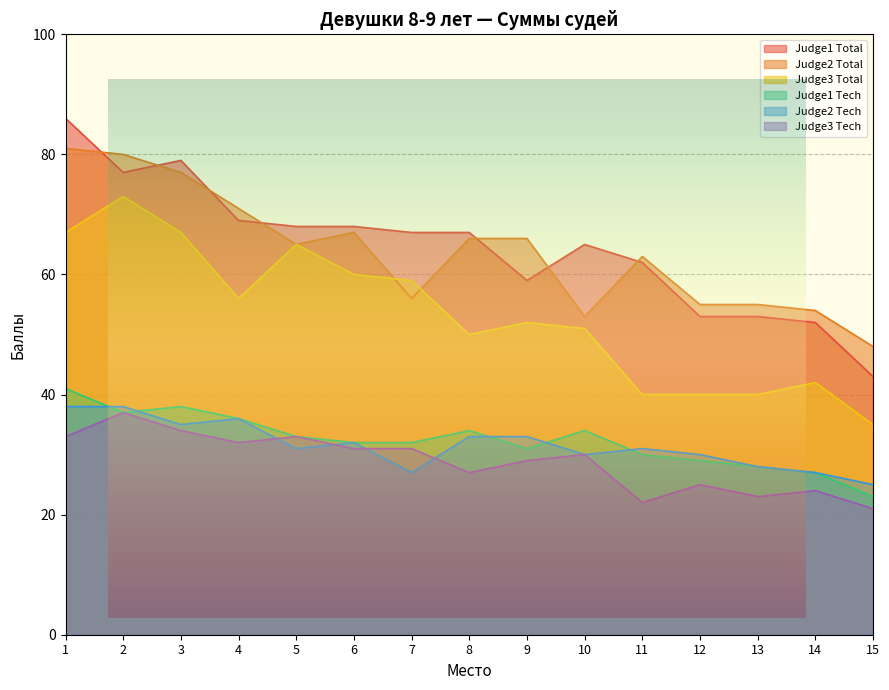

Read the Judge2 Tech value at 8.

33